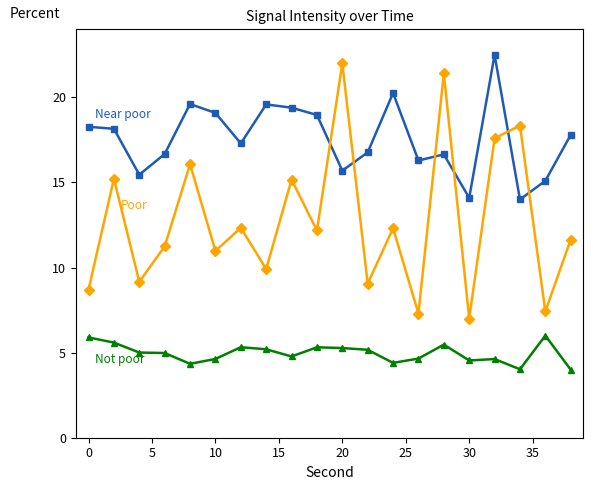

What is the maximum value shown in the chart?

22.5